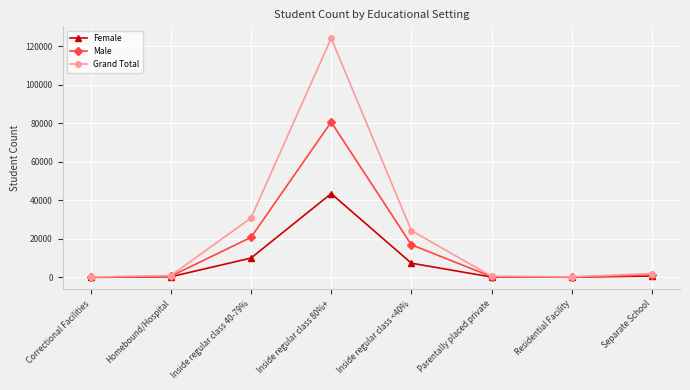

Where is the first local maximum for Female?

Inside regular class 80%+